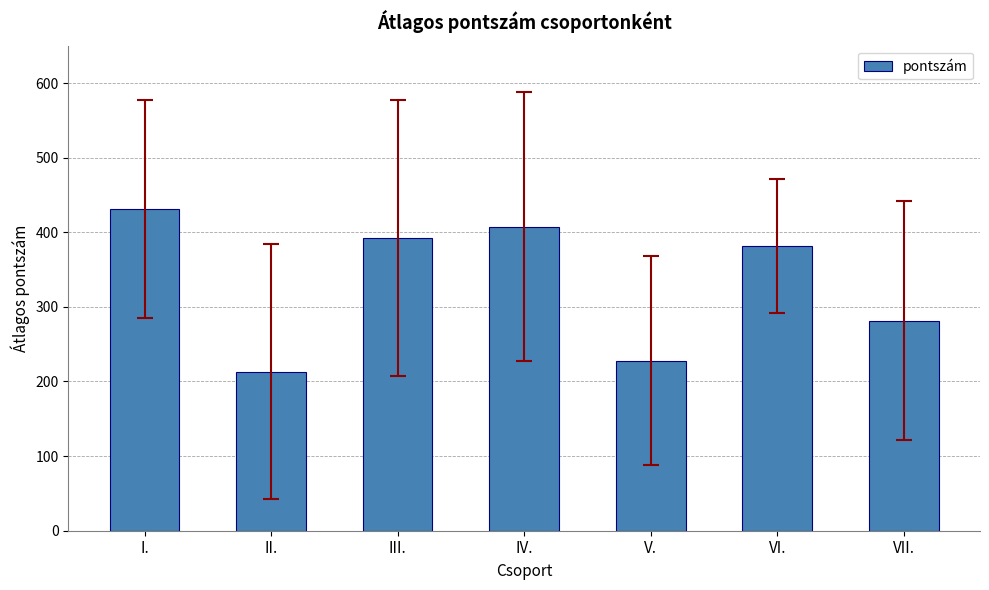

Which label corresponds to the largest value in the chart?

I.